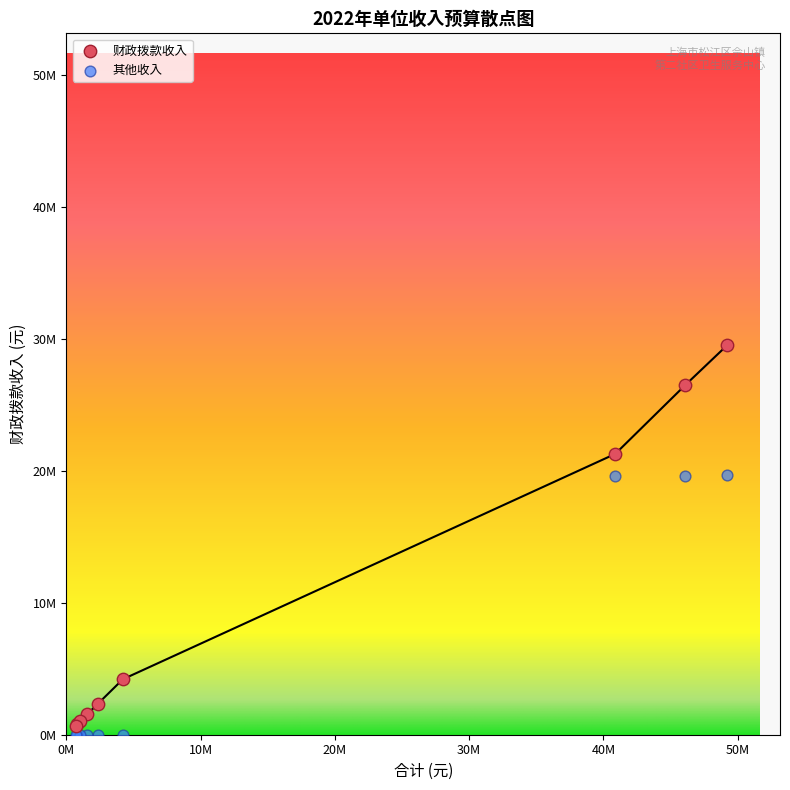

What are all the series names shown in the legend?

财政拨款收入, 其他收入